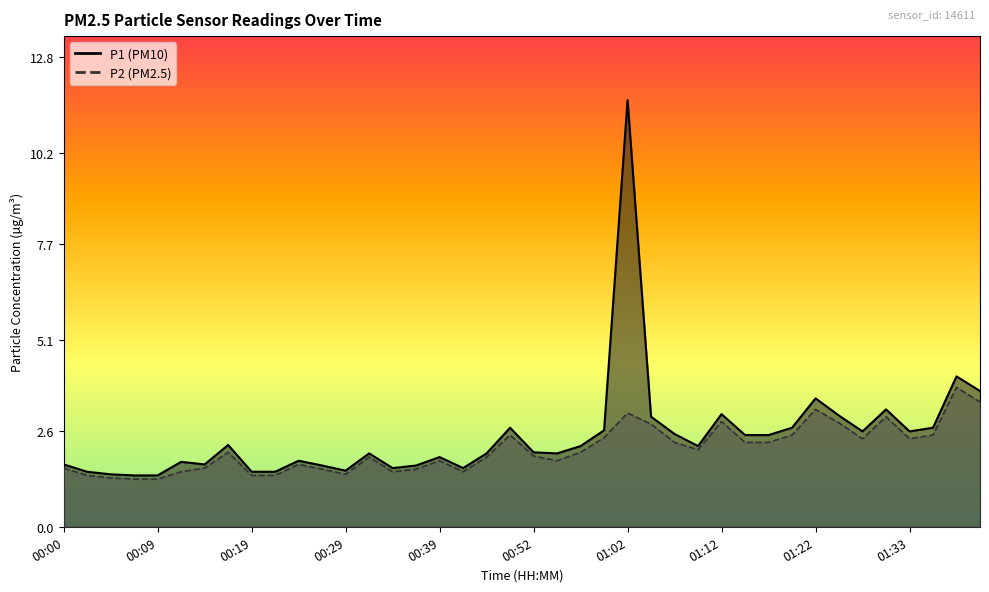

Where is the first local maximum for P2?

00:17